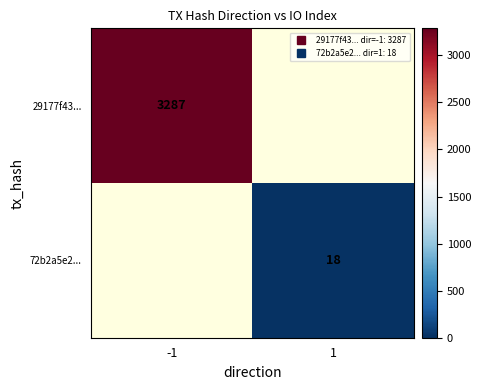

Is the value of 29177f43... at 1 greater than the value of 72b2a5e2... at 1?

No